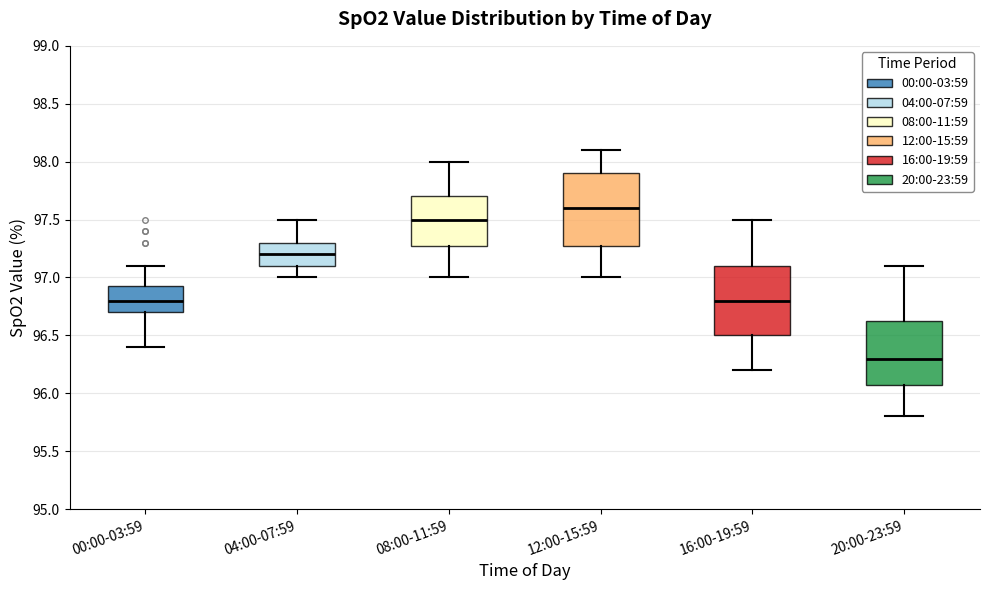

Where does the upper whisker of the box for 16:00-19:59 end on the y-axis? The values are not printed on the chart, so give them approximately, as read against the axis.

97.50